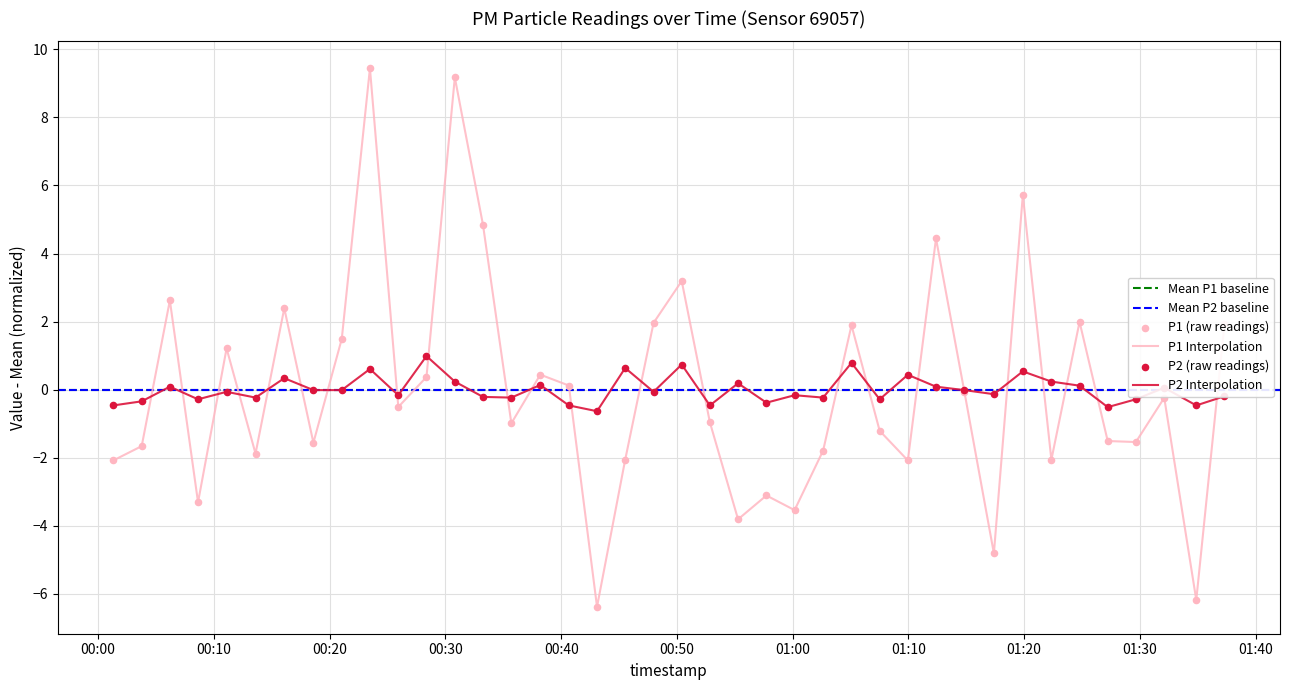

Is the value of P1 at 2023-02-28T01:02:38 greater than the value of P2 at 2023-02-28T00:35:42?

No